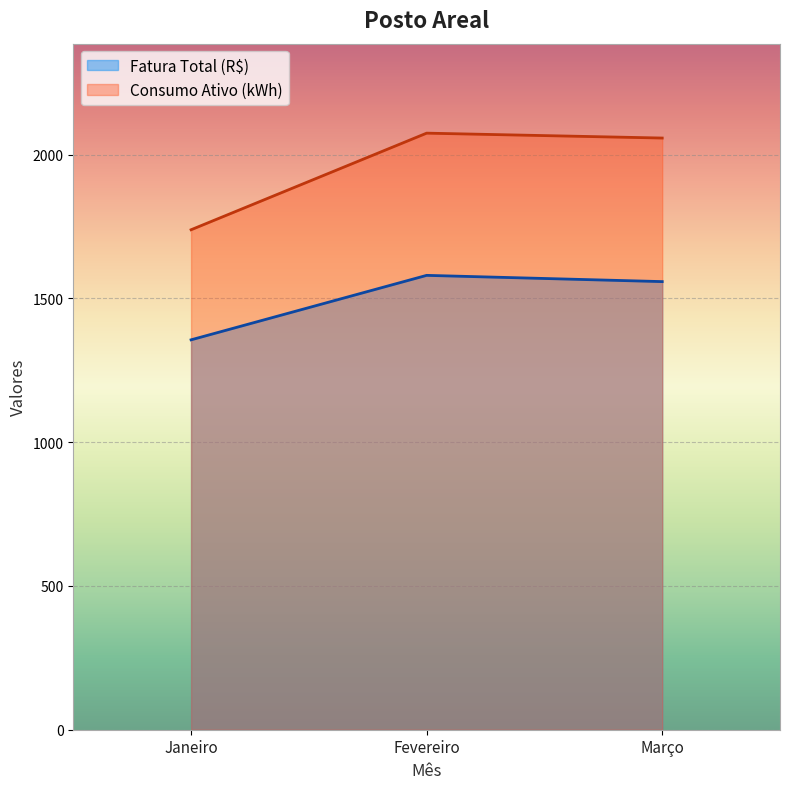

Reading right to left, list all the values displayed in this chart.

Fatura Total (R$): Março=1558.7	Fevereiro=1580.4	Janeiro=1356.1
Consumo Ativo (kWh): Março=2058.0	Fevereiro=2075.0	Janeiro=1739.0